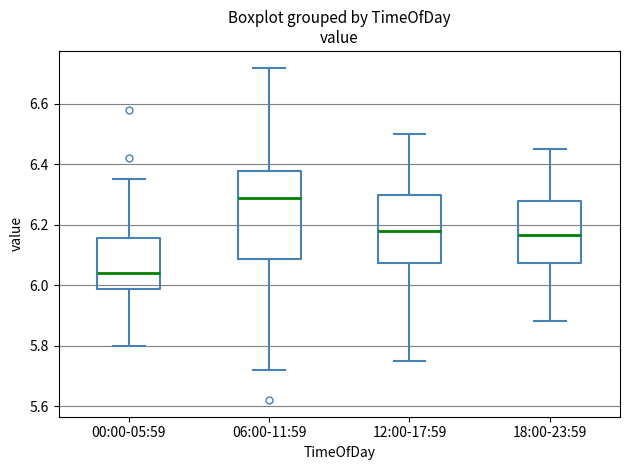

Reading left to right, transcribe this box plot: for each box, give where its median line is, the range the box spans, and where its two whiskers end, as read against the y-axis. The values are not printed on the chart, so give them approximately, as read against the axis.

00:00-05:59: median 6.04, box 5.98 to 6.16, whiskers 5.80 to 6.36
06:00-11:59: median 6.30, box 6.08 to 6.38, whiskers 5.72 to 6.72
12:00-17:59: median 6.18, box 6.08 to 6.30, whiskers 5.76 to 6.50
18:00-23:59: median 6.16, box 6.08 to 6.28, whiskers 5.88 to 6.46